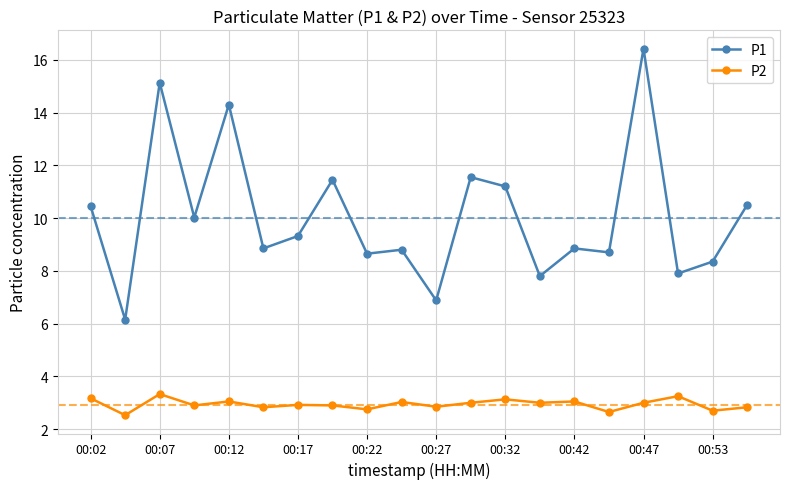

In P2, how many points are lower than both neighbors (excluding endpoints)?

8